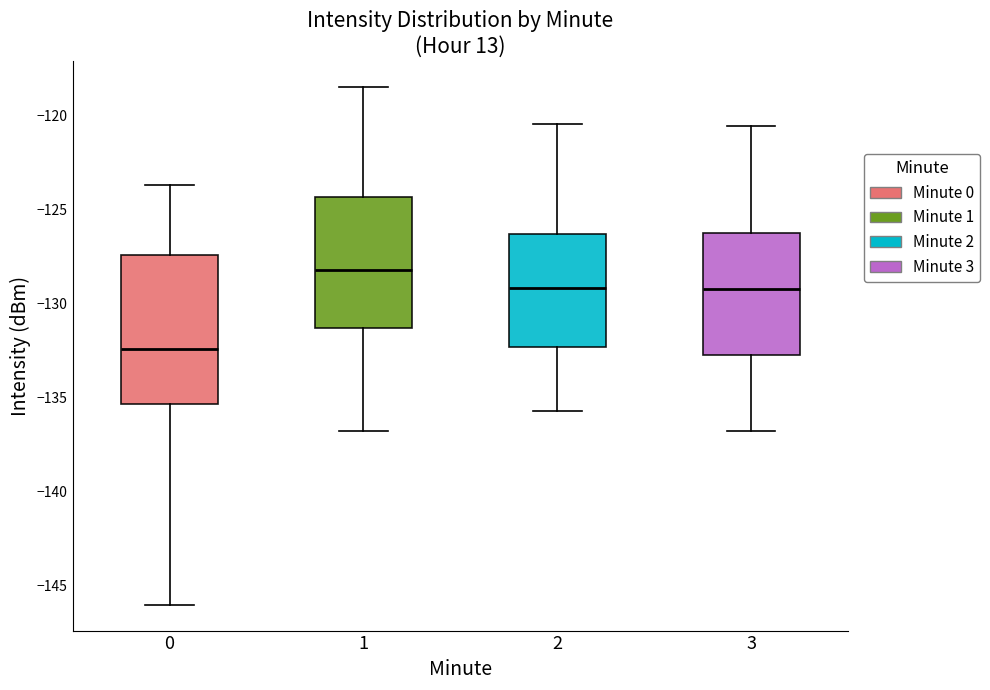

Which box has the lowest median line?

0